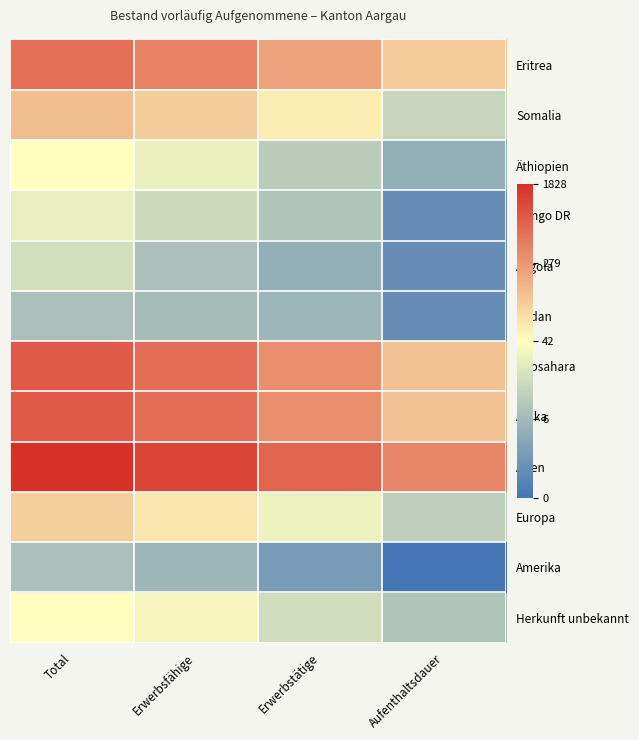

Which series has the largest total across all categories?

Asien